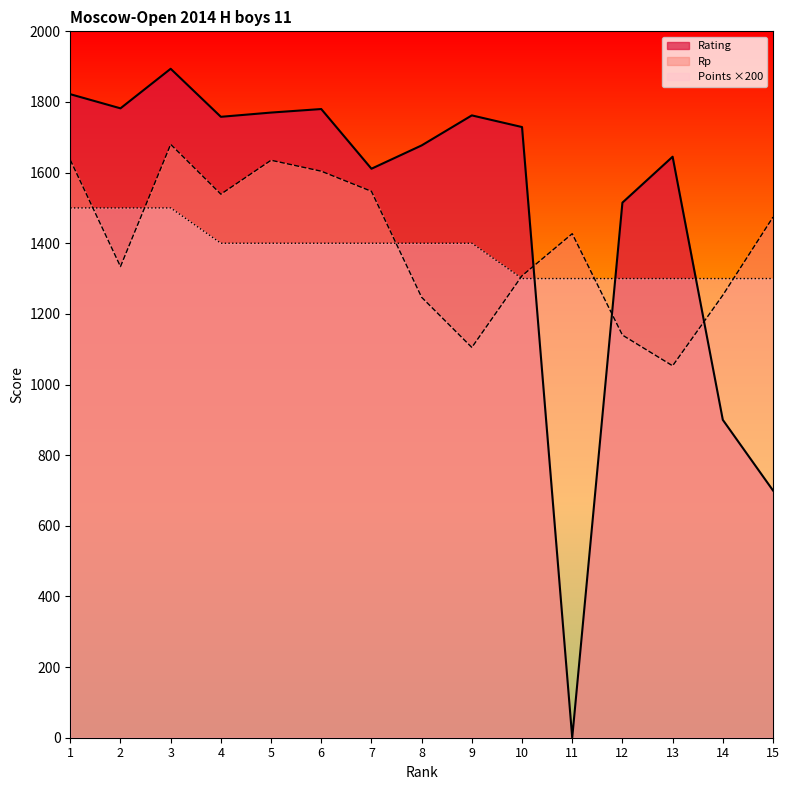

What value does the Rating series have at 6?

1780